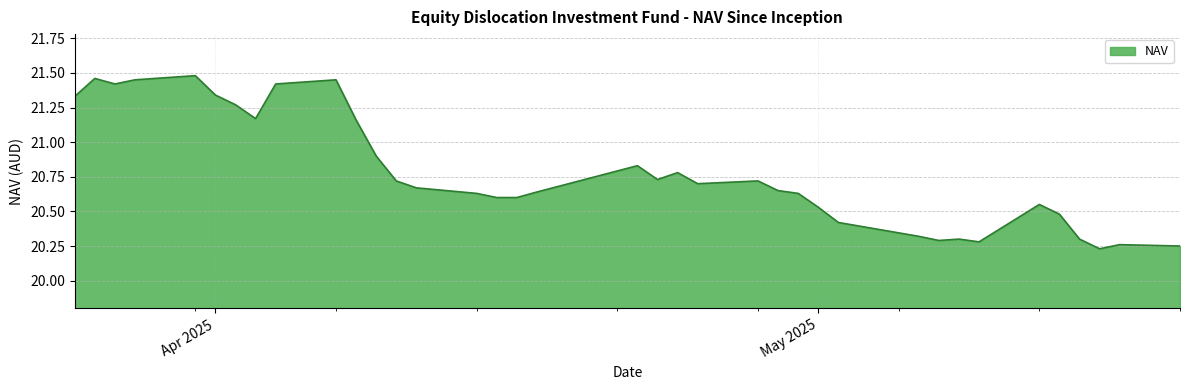

What is the difference between the maximum and minimum values?

1.2